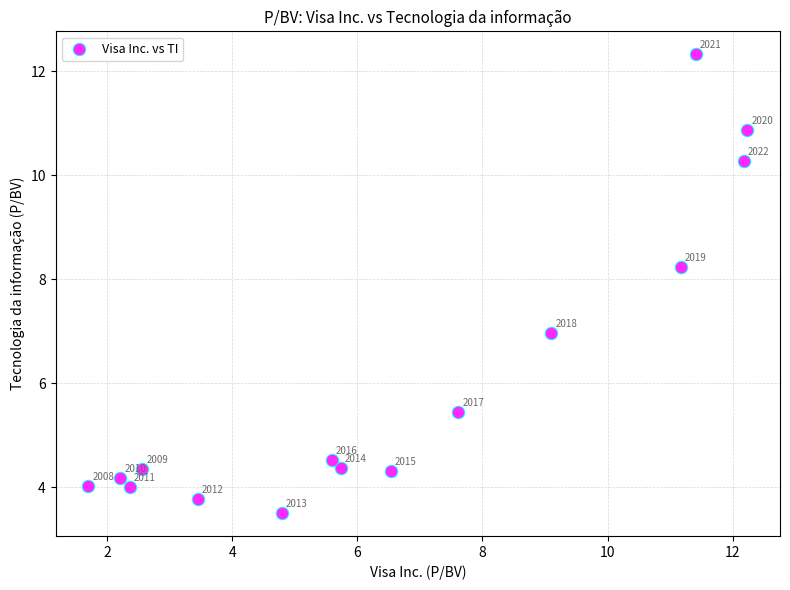

What Y value in the scatter plot is closest to 7?

7.0